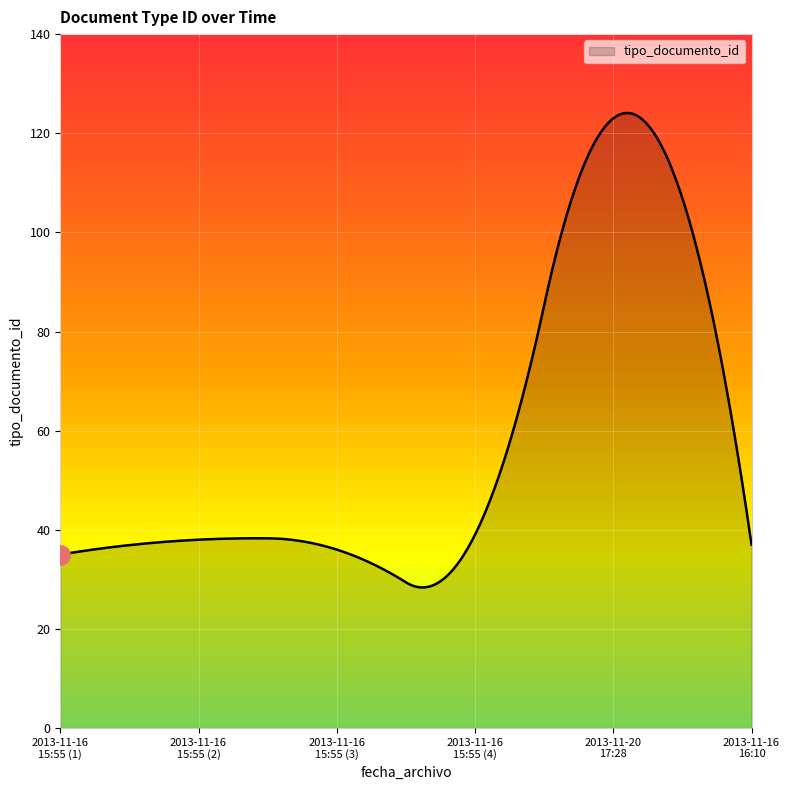

What is the minimum value shown in the chart?

28.4